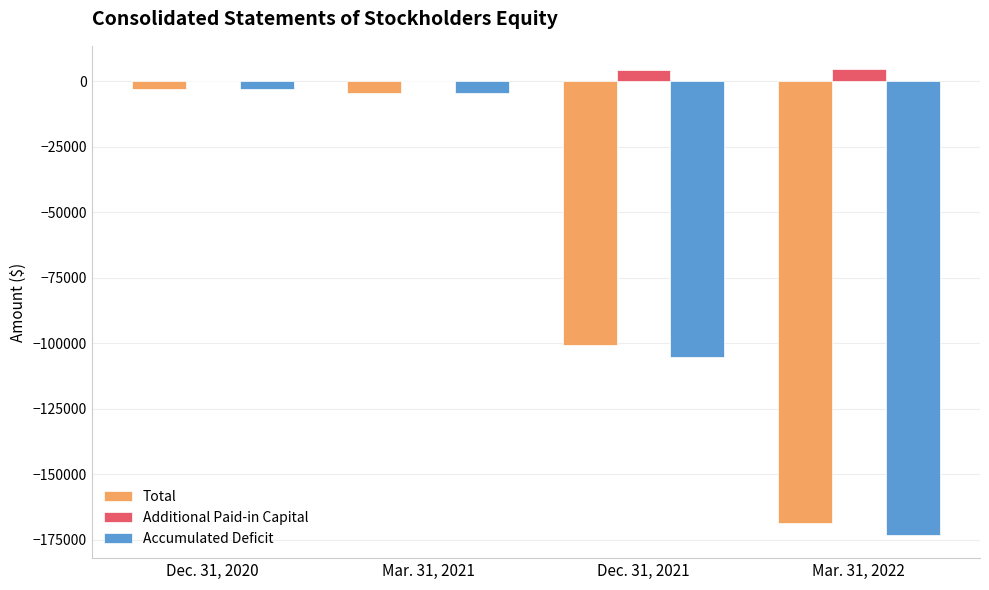

What is the greatest value displayed?

4698